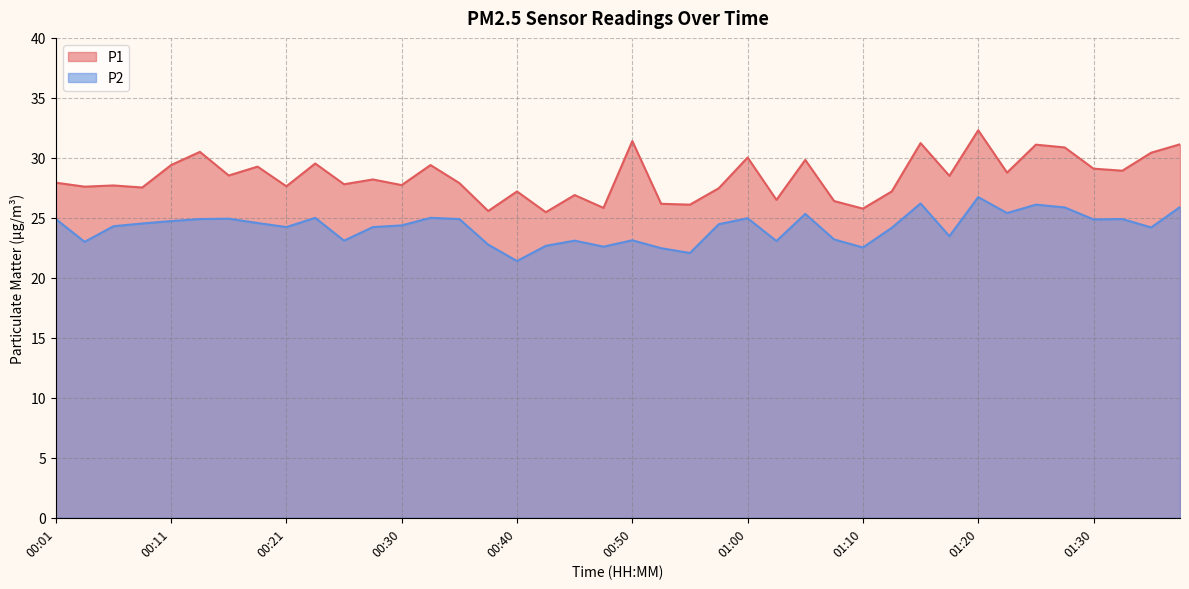

What is the sum of all P2 values?

968.3